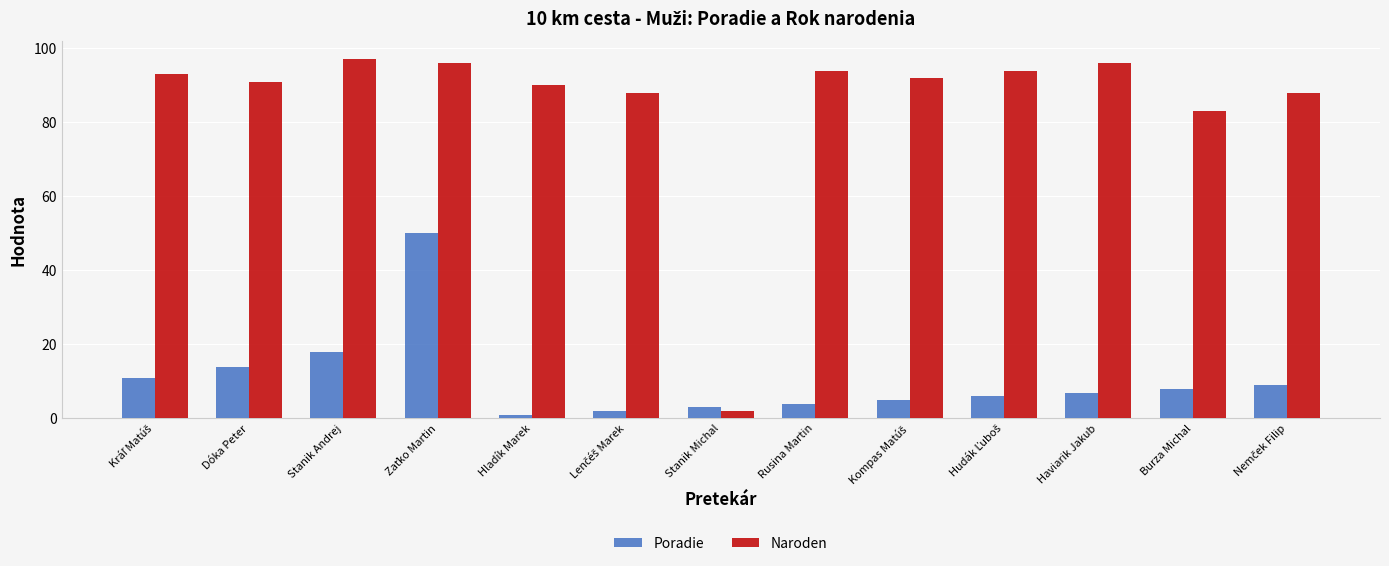

Which series has the widest spread of values?

Naroden